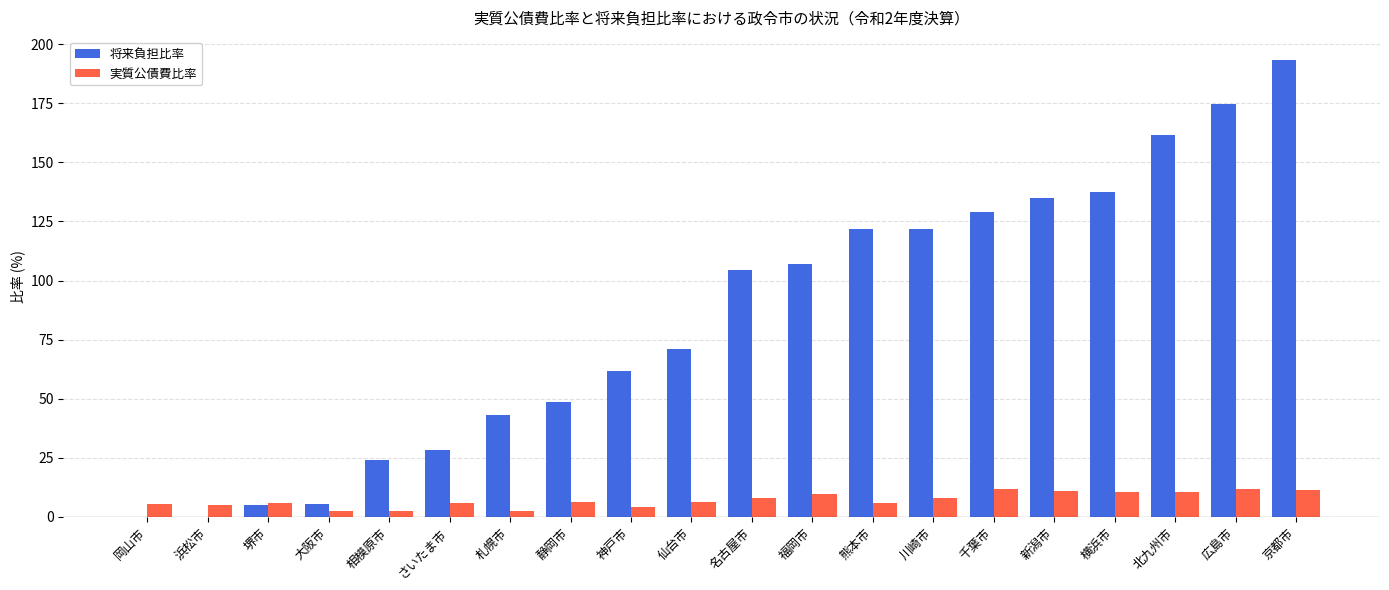

What is the highest value of the 将来負担比率 series?

193.4